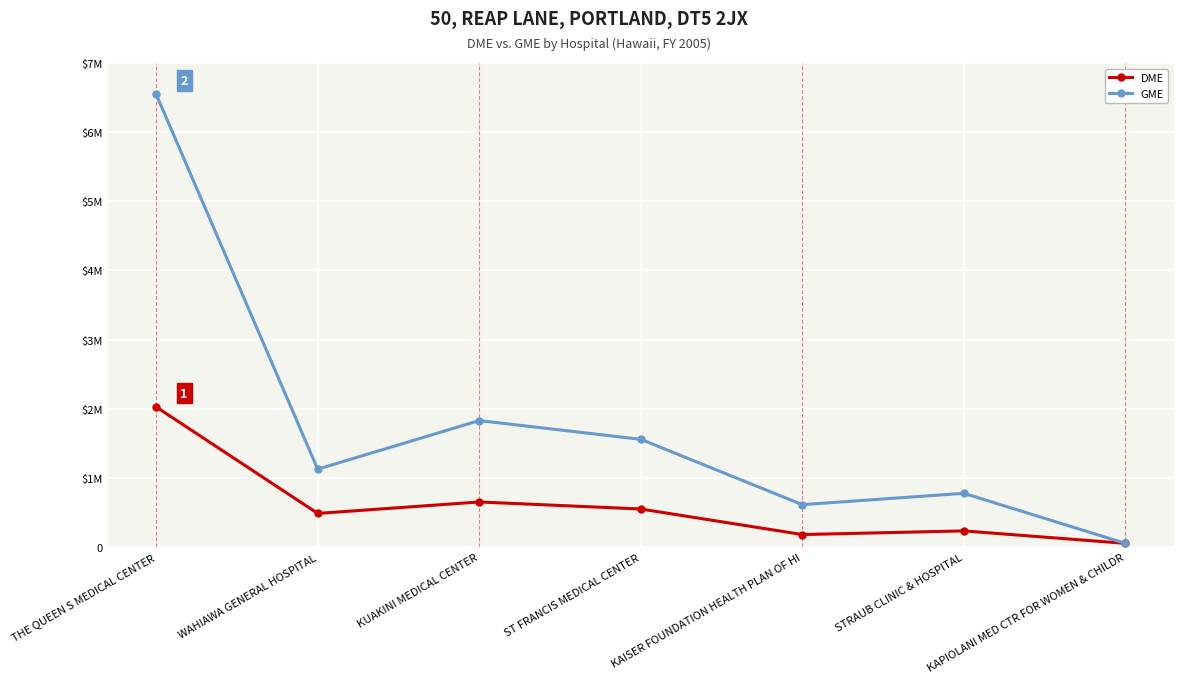

What is the label of the 5th point from the left?

KAISER FOUNDATION HEALTH PLAN OF HI